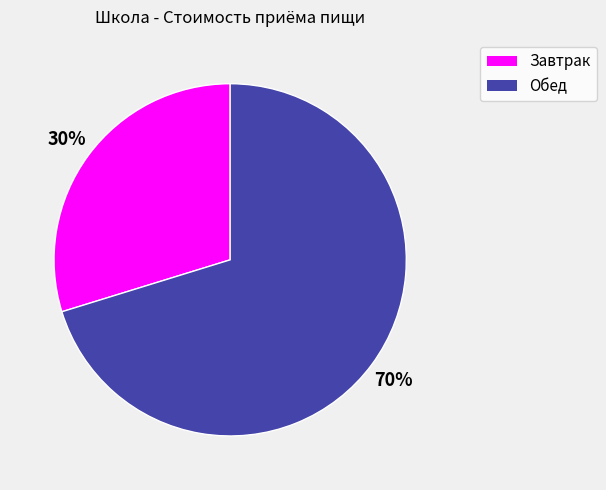

To the nearest percent, what is the difference between the largest and smallest slice percentages?

40%